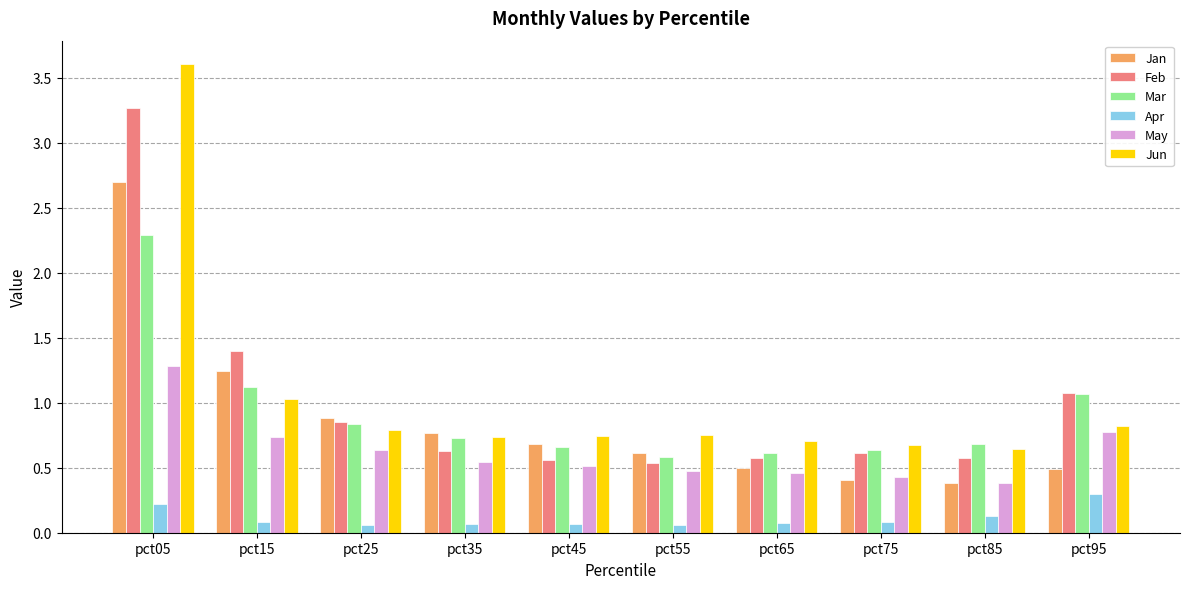

What is the average value of the Feb series?

1.0